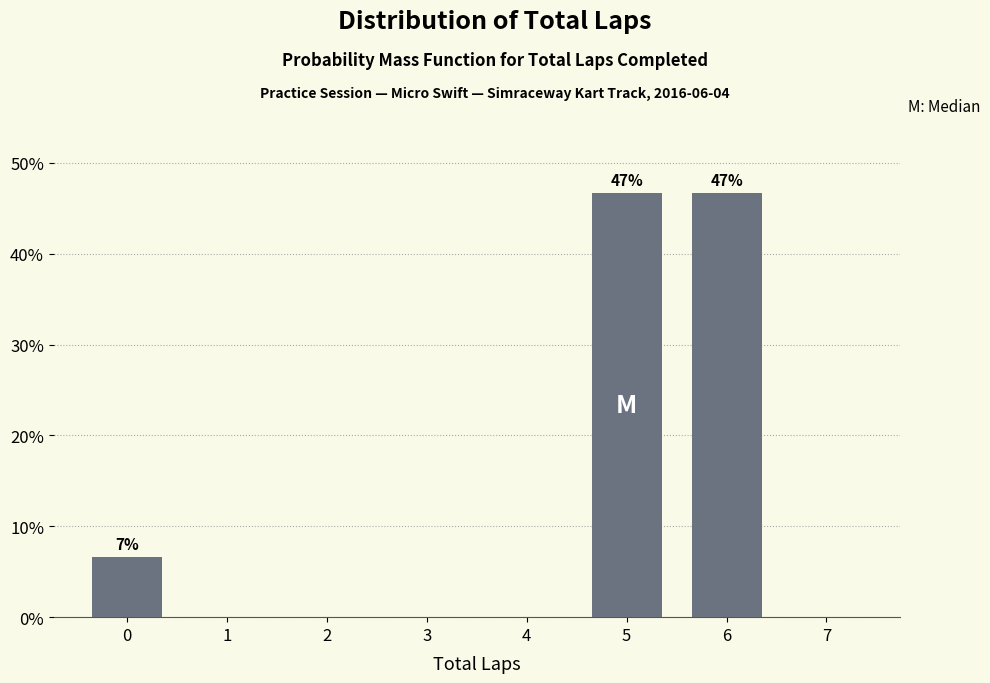

Reading left to right, list all the values displayed in this chart.

0=6.7	1=0.0	2=0.0	3=0.0	4=0.0	5=46.7	6=46.7	7=0.0